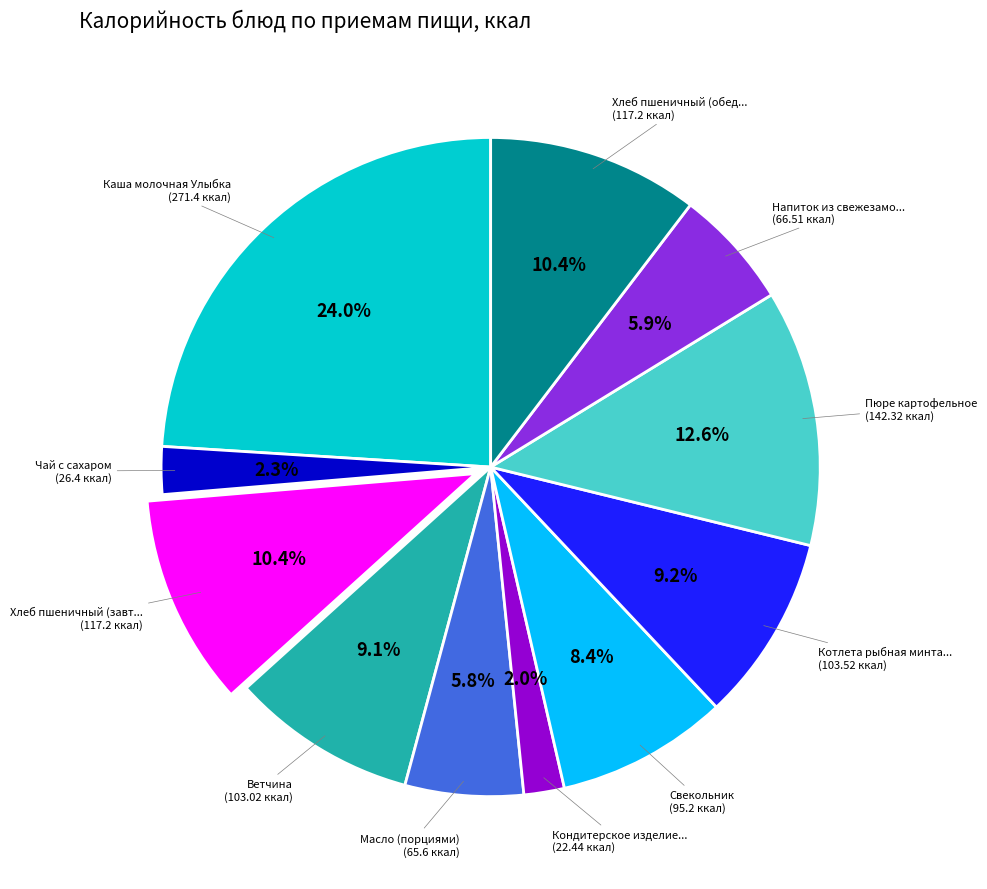

Is there a majority slice in this chart?

No